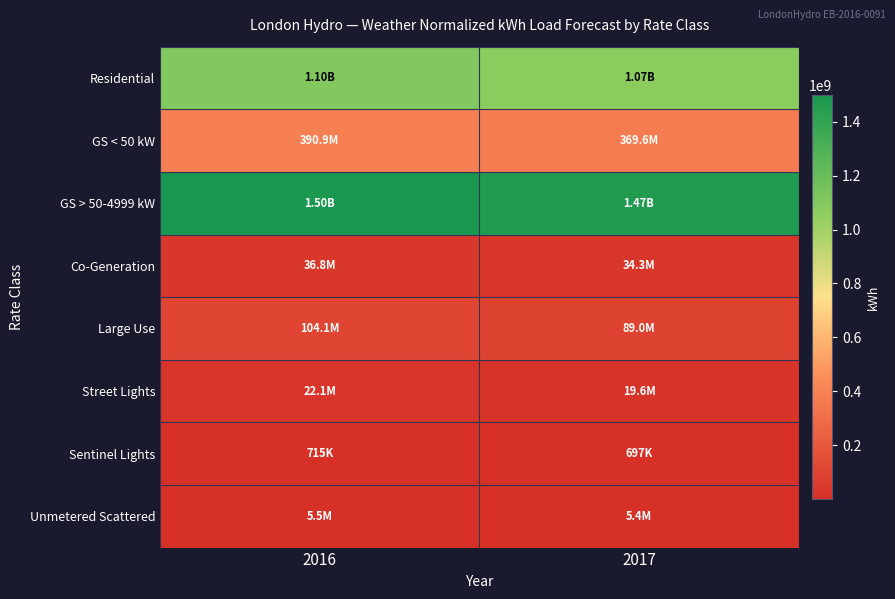

Between 2016 and 2017, which is larger?

2016